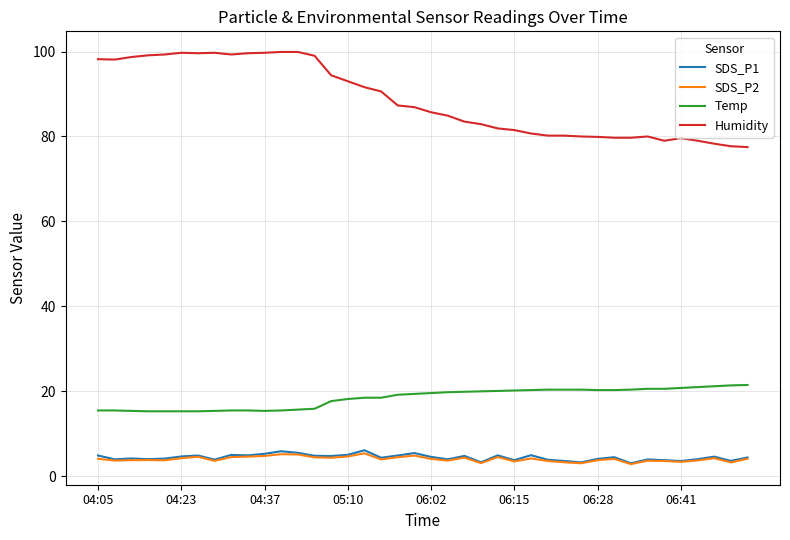

True or false: SDS_P1 and Humidity cross at least once.

False